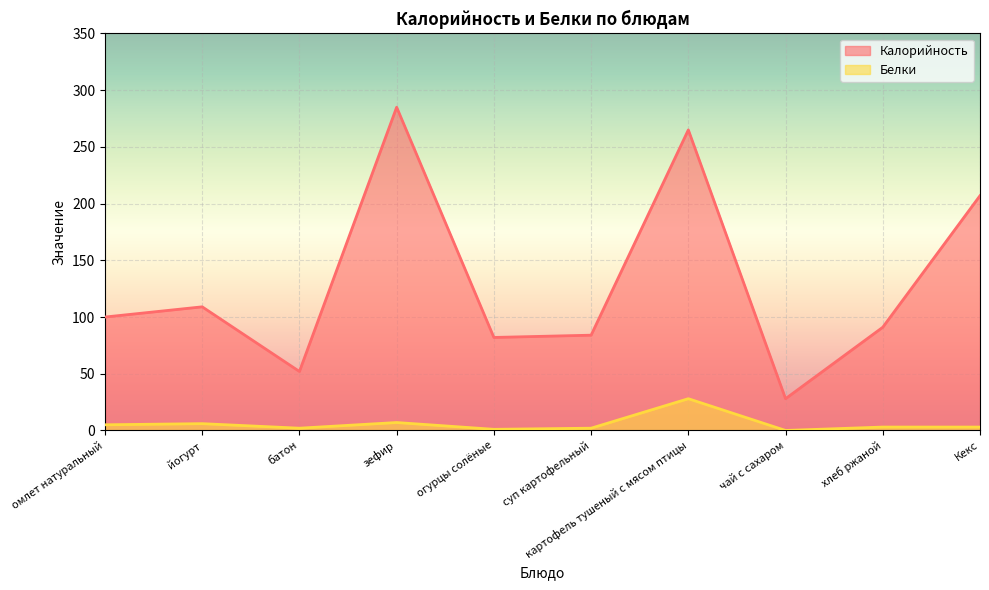

Which label corresponds to the smallest value in the chart?

чай с сахаром